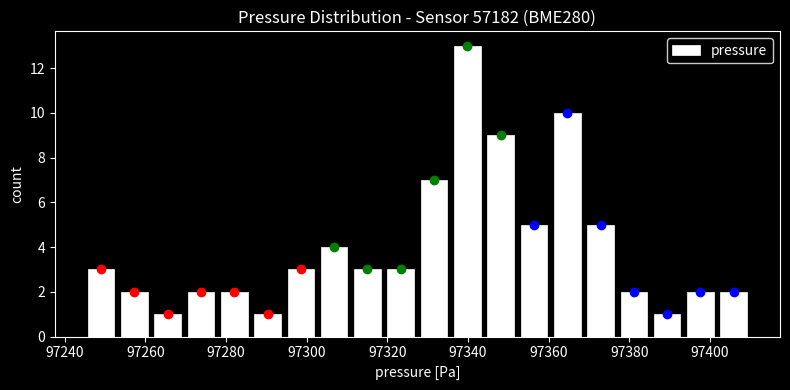

Which range on the x-axis has the tallest bar?

97336 to 97344